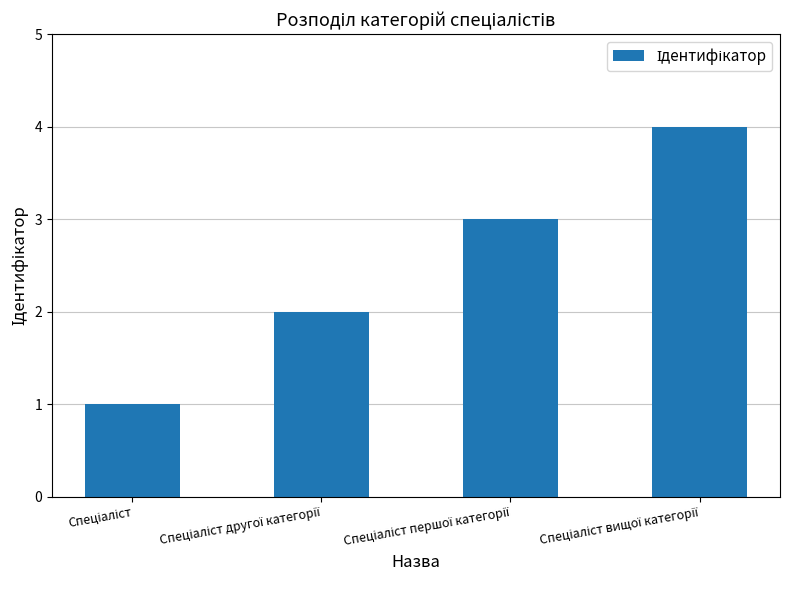

Reading right to left, extract all data points from this chart.

4	3	2	1